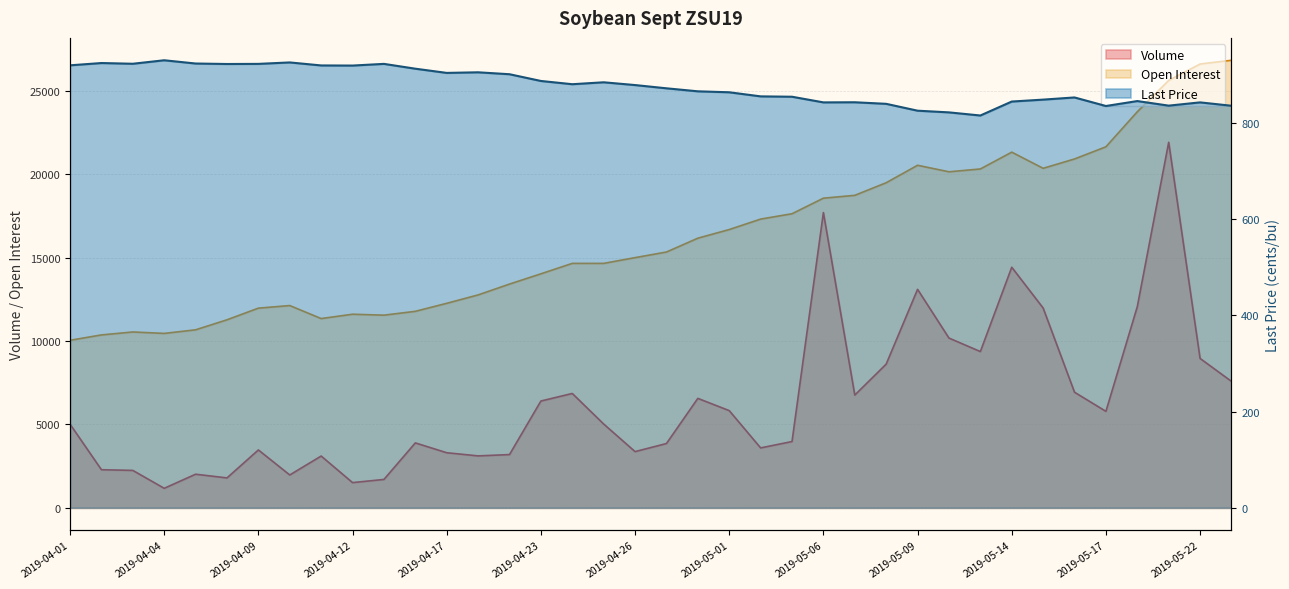

Reading right to left, list all the values displayed in this chart.

Volume: 7581.0	8956.0	21919.0	12063.0	5784.0	6930.0	11980.0	14425.0	9369.0	10179.0	13099.0	8617.0	6761.0	17703.0	3974.0	3592.0	5827.0	6562.0	3854.0	3370.0	5024.0	6856.0	6403.0	3192.0	3113.0	3302.0	3892.0	1701.0	1511.0	3104.0	1969.0	3469.0	1793.0	2014.0	1169.0	2243.0	2284.0	5016.0
Open Interest: 26837.0	26612.0	25628.0	23750.0	21648.0	20918.0	20358.0	21327.0	20319.0	20149.0	20540.0	19493.0	18737.0	18567.0	17634.0	17313.0	16686.0	16168.0	15338.0	15002.0	14657.0	14657.0	14031.0	13416.0	12766.0	12262.0	11782.0	11552.0	11608.0	11348.0	12128.0	11973.0	11274.0	10673.0	10458.0	10544.0	10367.0	10045.0
Last Price: 835.2	842.2	835.5	845.0	834.8	852.5	848.0	844.0	815.0	821.5	825.0	839.2	842.5	842.2	854.0	854.8	863.2	865.2	871.5	878.2	884.0	880.0	886.8	900.8	904.8	903.5	912.2	922.2	918.8	919.0	925.2	922.2	922.0	923.0	929.8	922.5	924.0	919.2